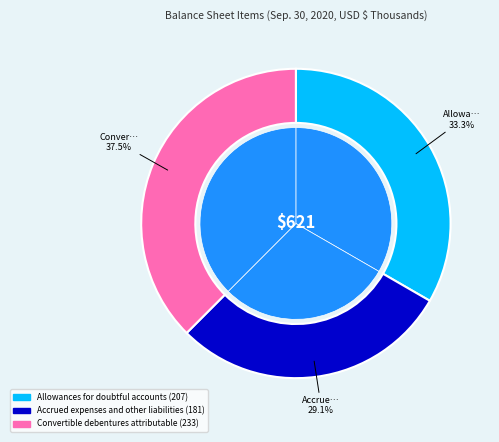

The Allowances for doubtful accounts slice represents 33% of the pie. True or false?

True